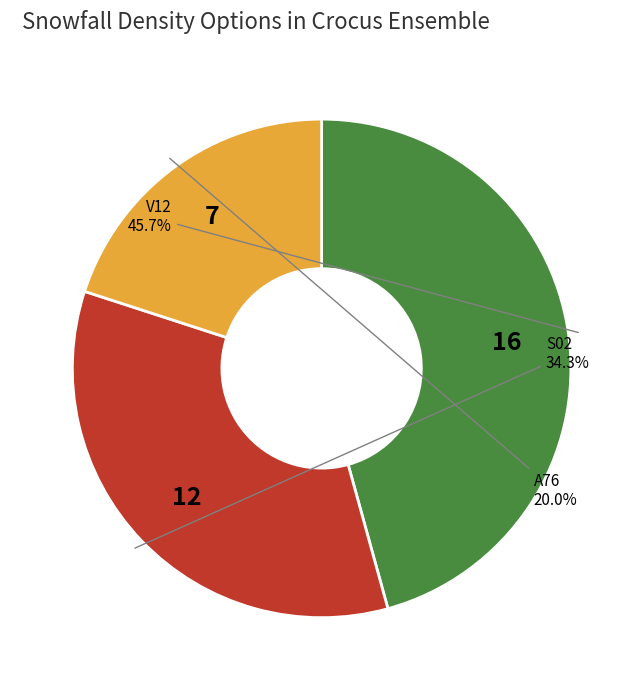

Is there any slice that represents more than half of the pie?

No